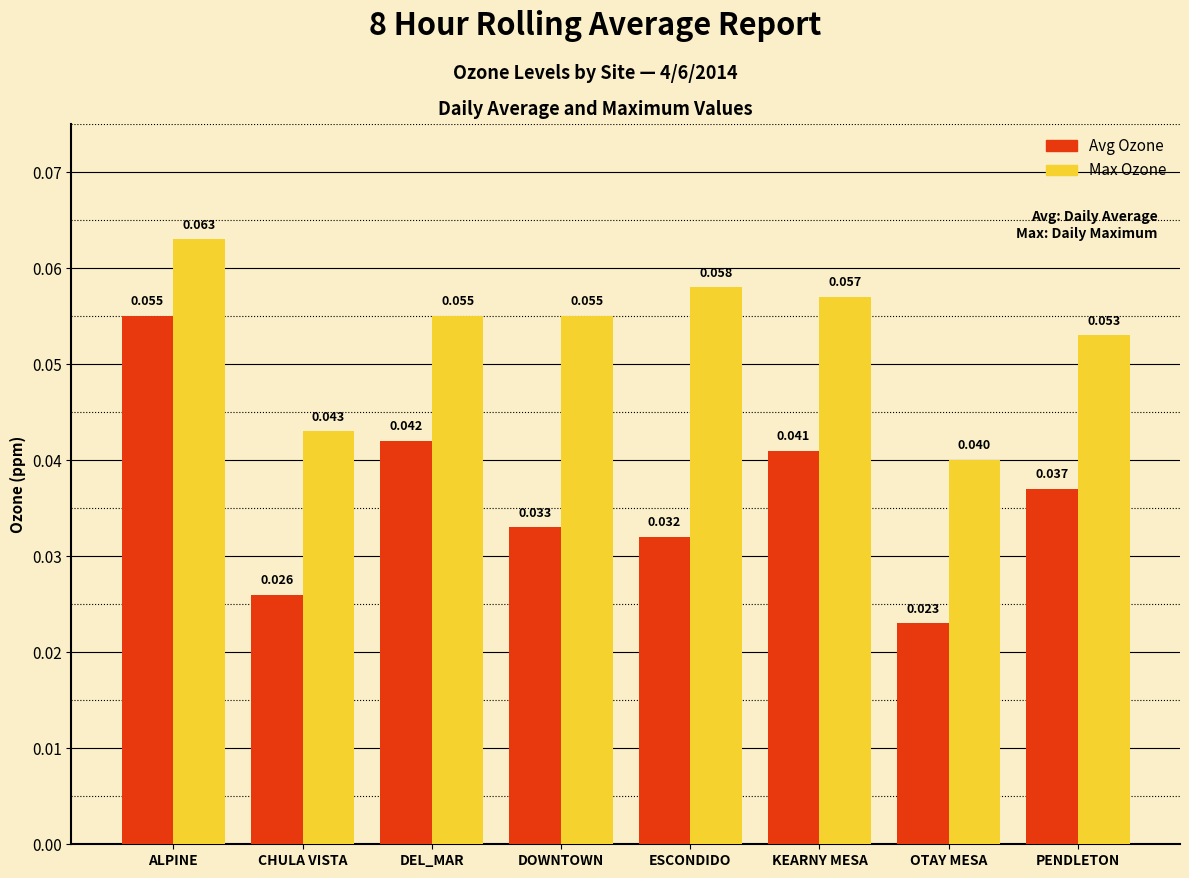

What are all the series names shown in the legend?

Avg Ozone, Max Ozone